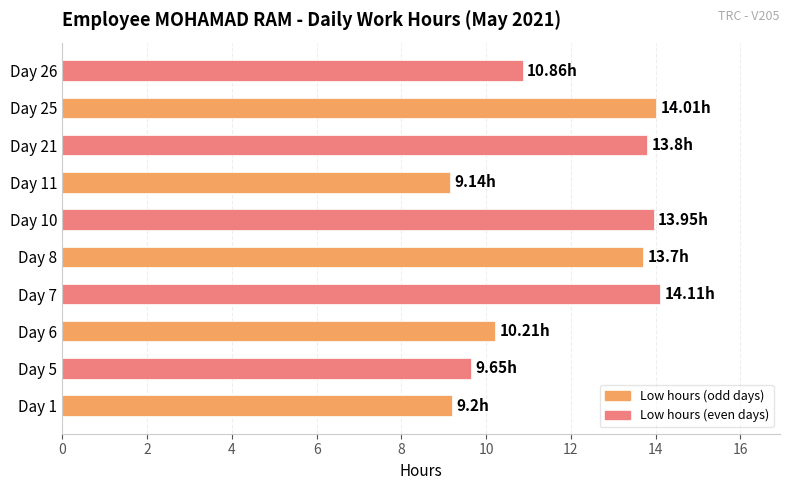

What is the change in value from Day 11 to Day 25?

+4.9